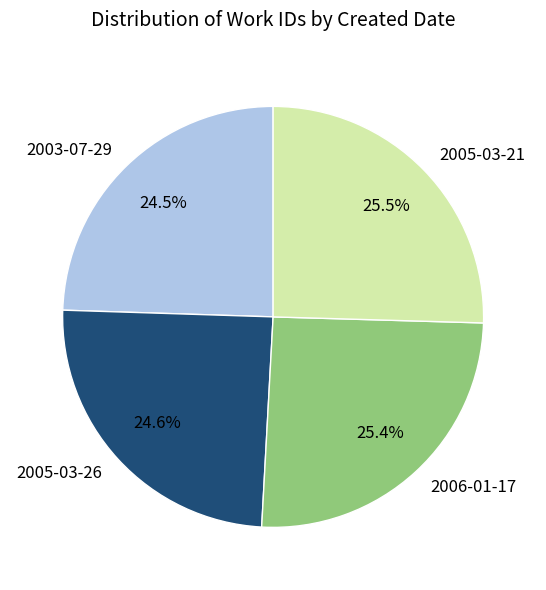

What percentage do 2005-03-26 and 2005-03-21 together represent?

50.1%